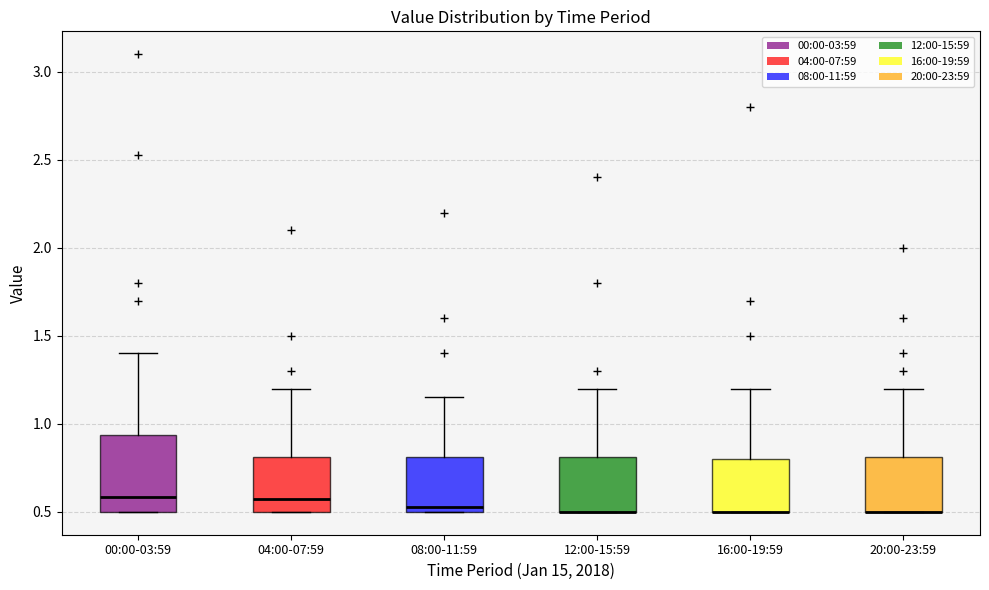

Where is the upper edge of the box for 04:00-07:59 on the y-axis? The values are not printed on the chart, so give them approximately, as read against the axis.

0.80